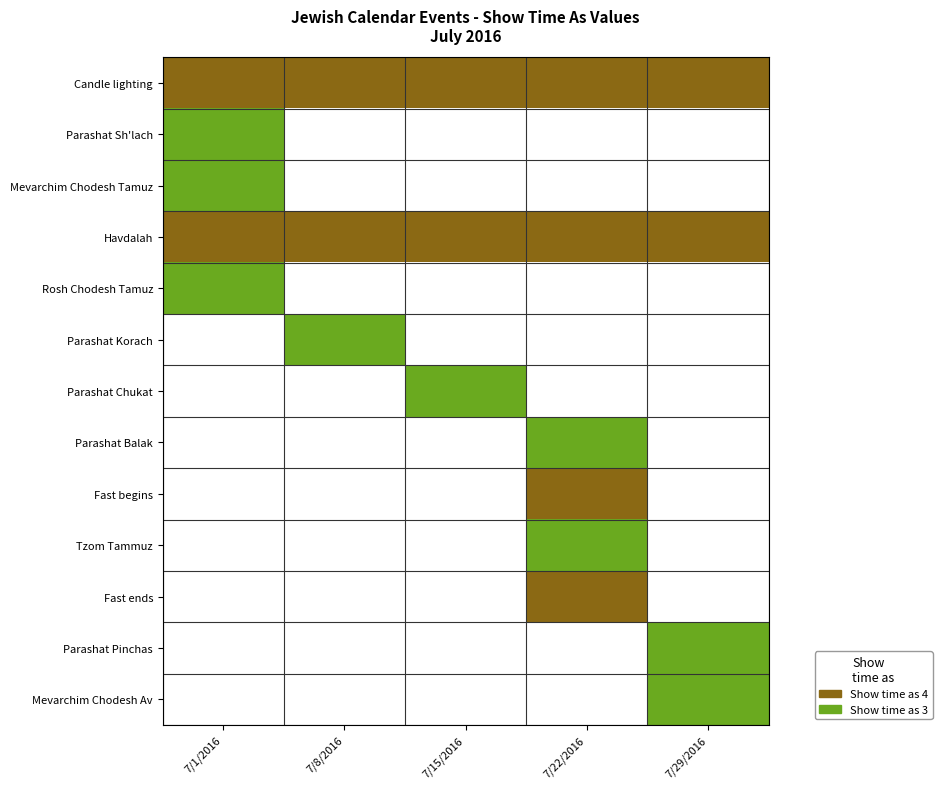

Which has a higher value, 7/22/2016 or 7/8/2016?

7/22/2016